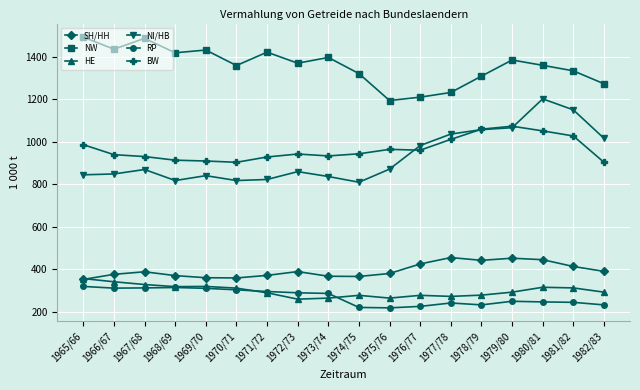

What is the value of the NW point at the 1st from the left?

1494